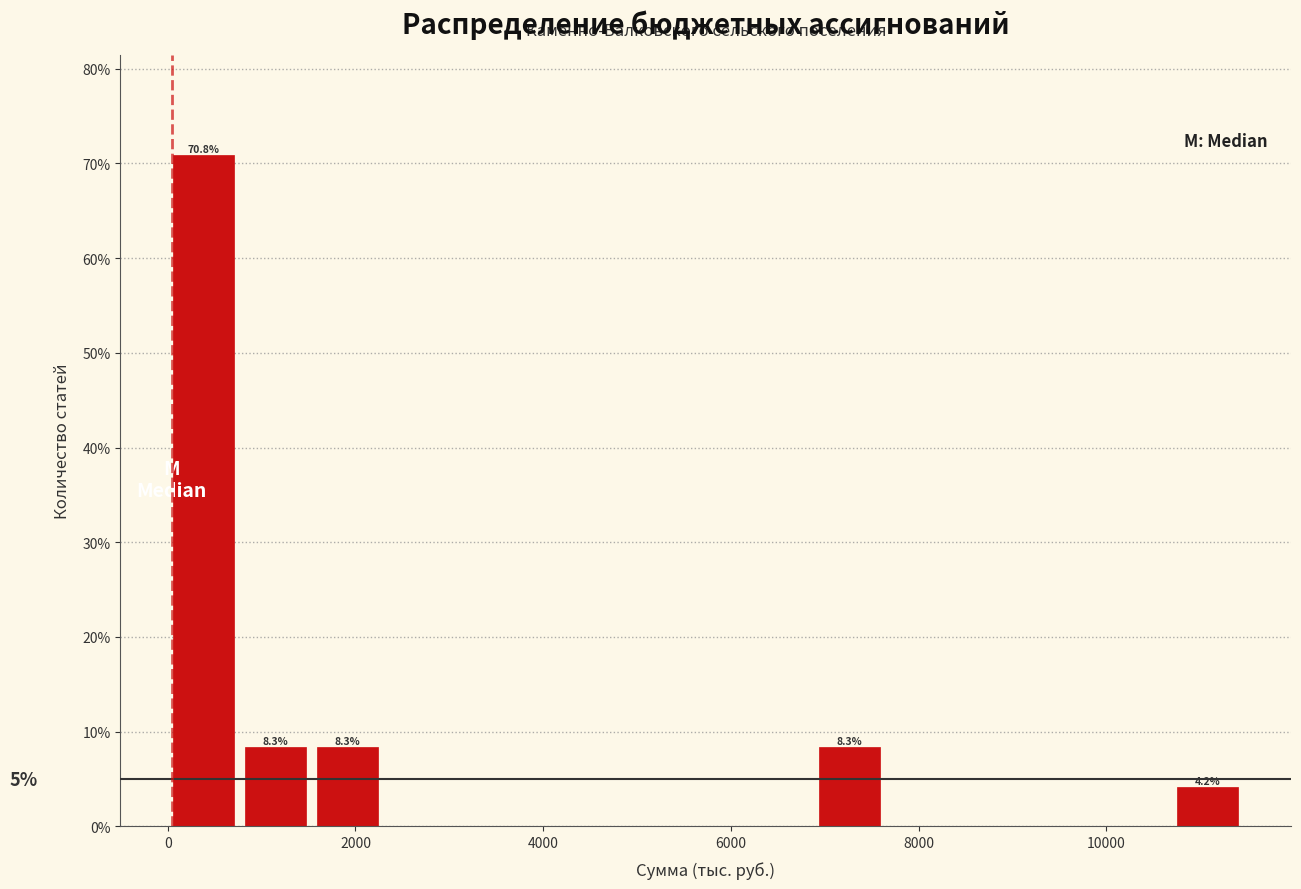

Around what value on the x-axis is the tallest bar? Give the approximate position of its centre, as read against the axis.

400